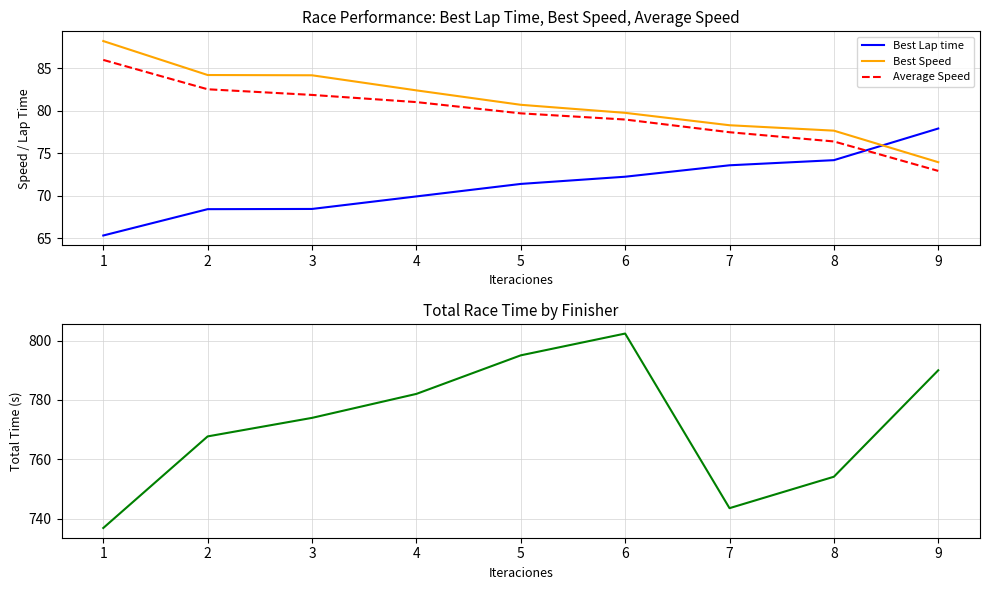

What is the sum of all Average Speed values?

716.8